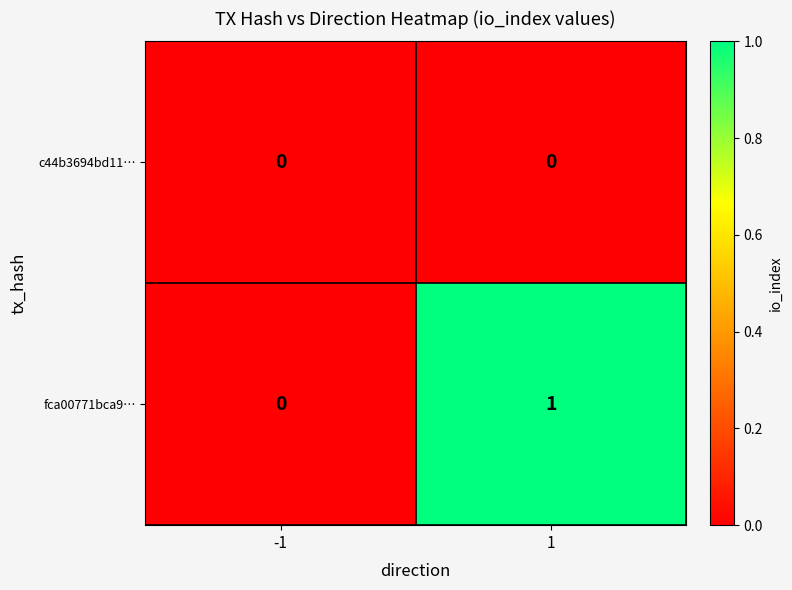

Is it true that fca00771bca9… equals -1 at -1?

False